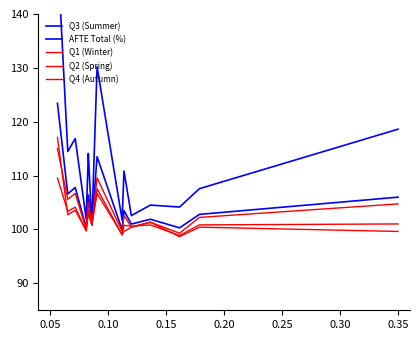

List the series in order of their peak value, highest first.

Q3 (Summer), AFTE Total (%), Q1 (Winter), Q2 (Spring), Q4 (Autumn)